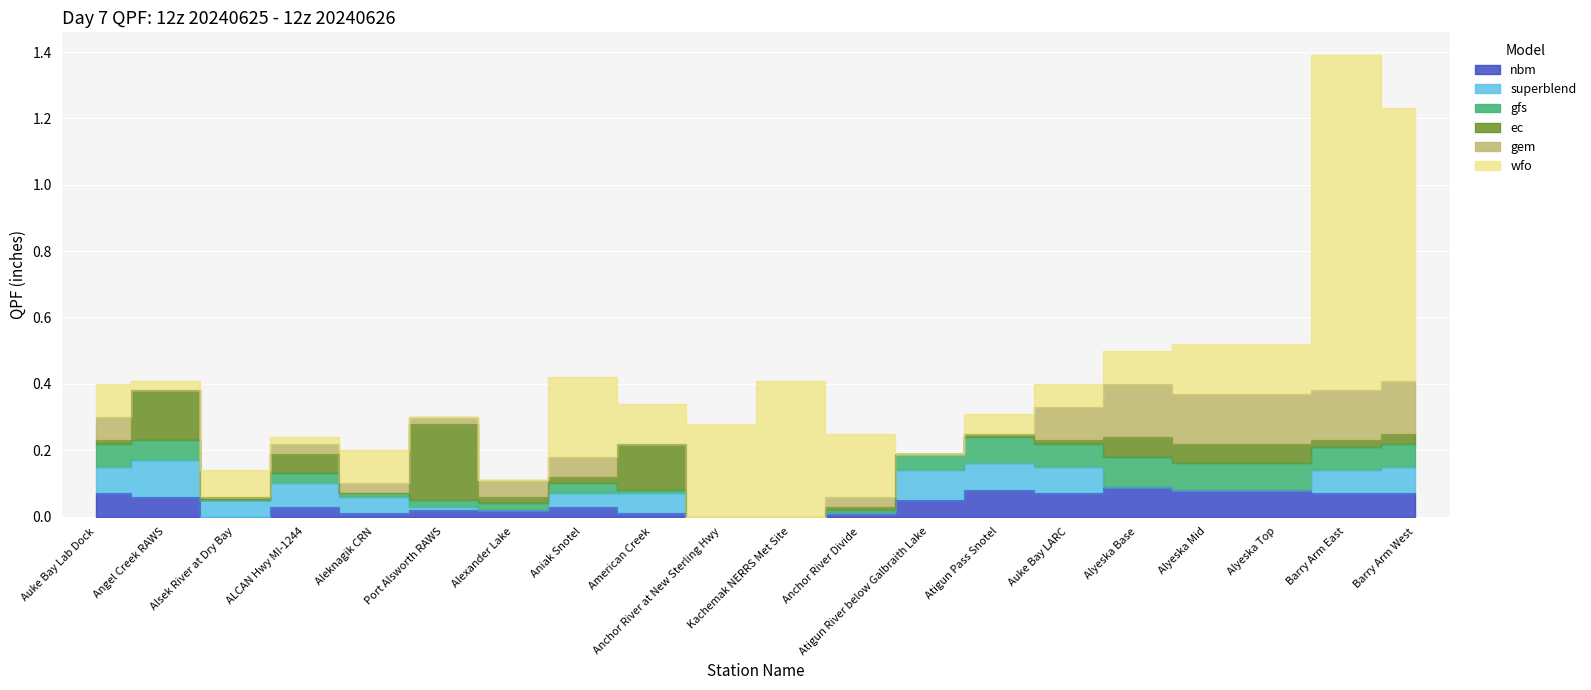

What are all the series names shown in the legend?

nbm, superblend, gfs, ec, gem, wfo